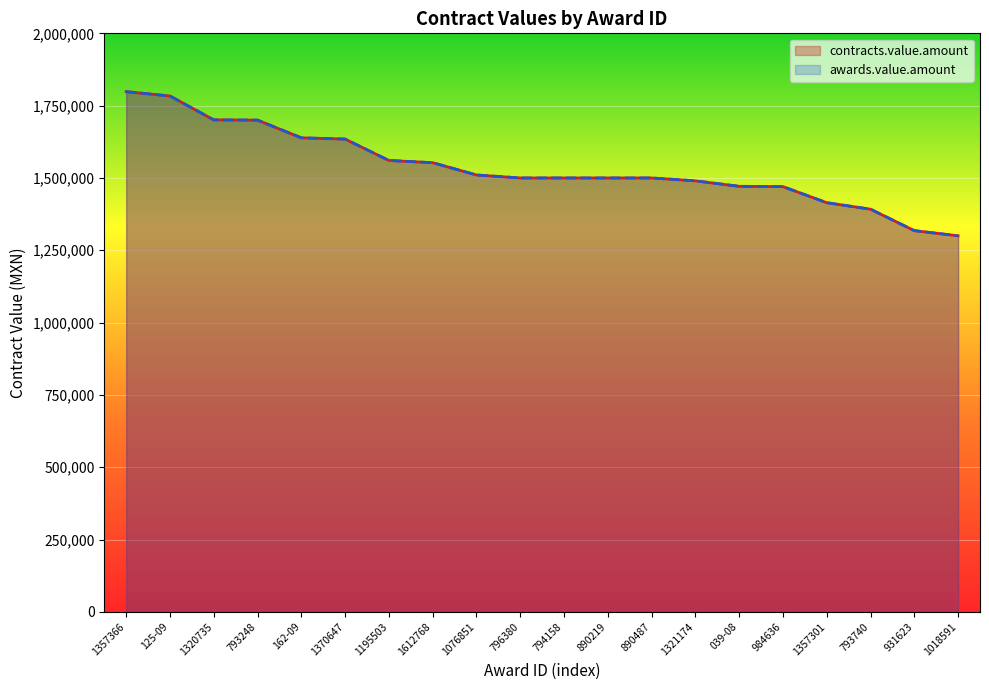

What is the average value of the contracts.value.amount series?

1536752.1